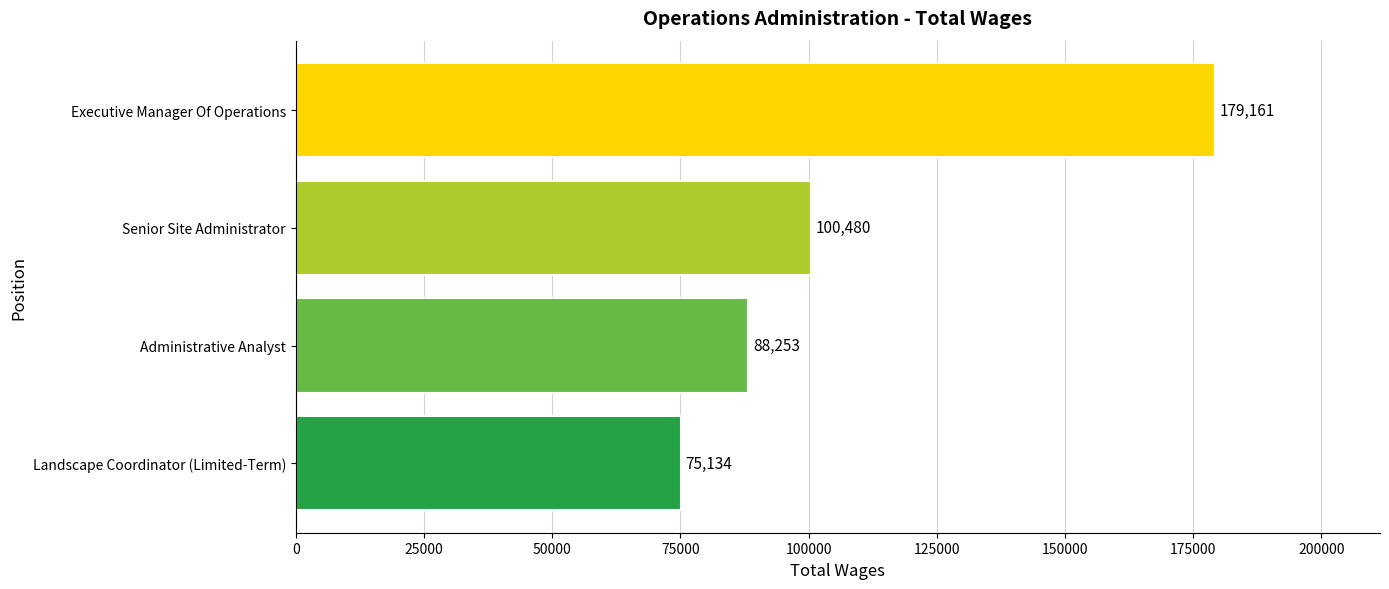

Count the values in the range 88253 to 179161.

3